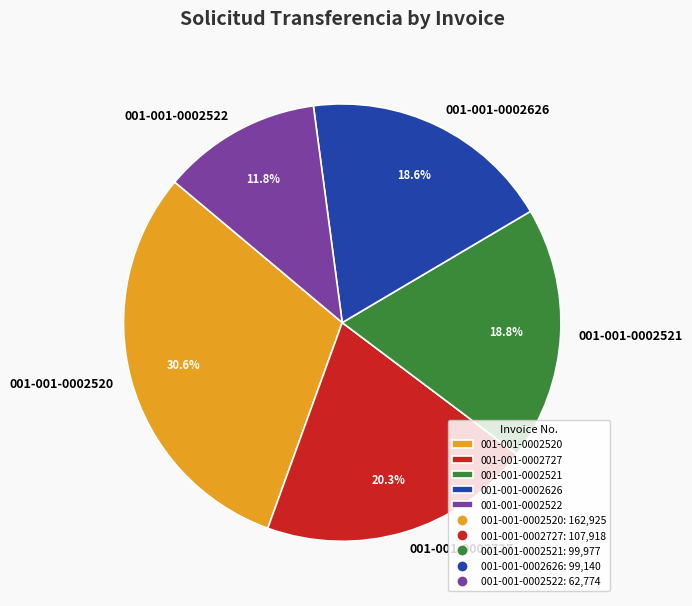

Count the number of slices in the pie.

5